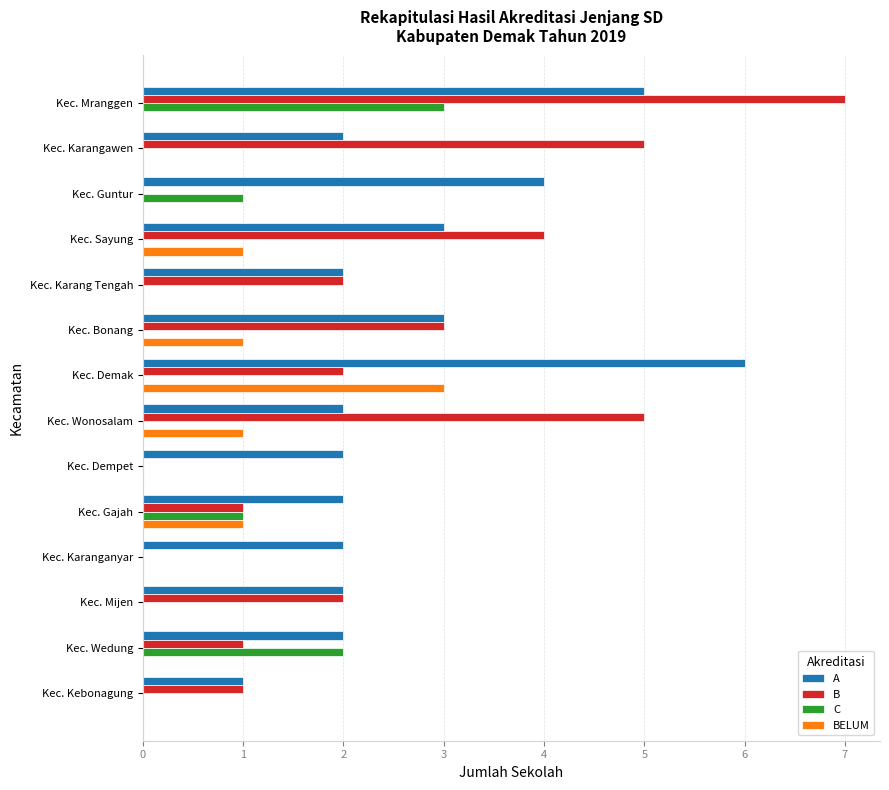

Which category has the highest value in the C series?

Kec. Mranggen